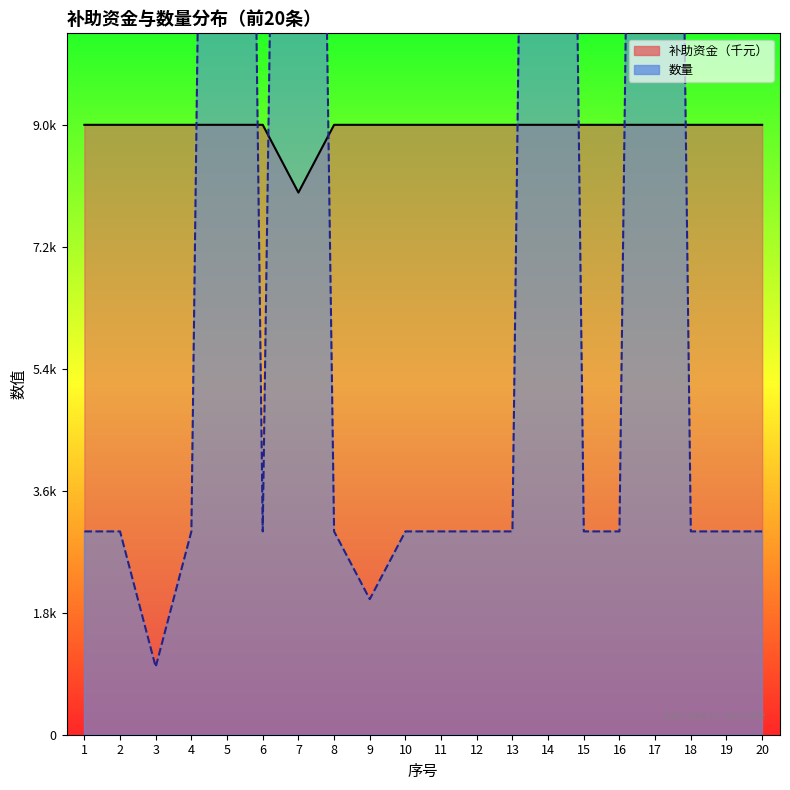

What is the sum of the 补助资金（元） values at 11 and 9?

18